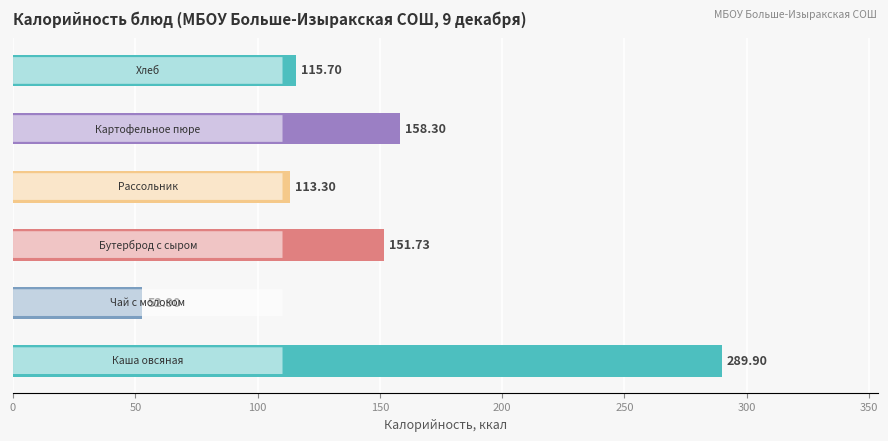

What is the average value?

147.0